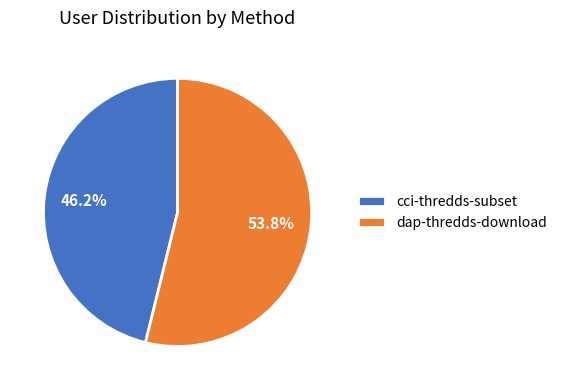

How many segments does this pie chart have?

2